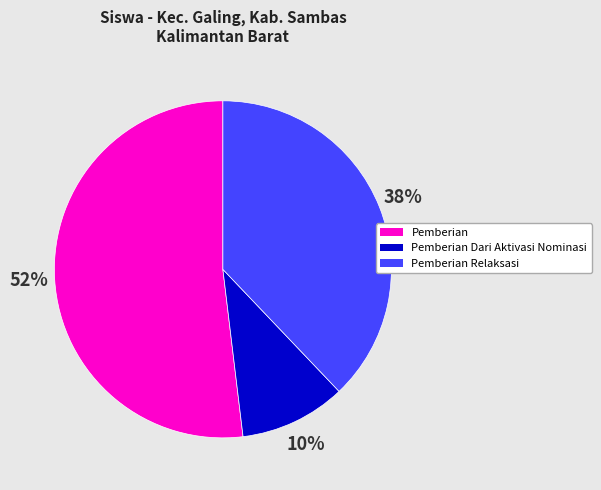

To the nearest percent, what is the difference between the largest and smallest slice percentages?

42%